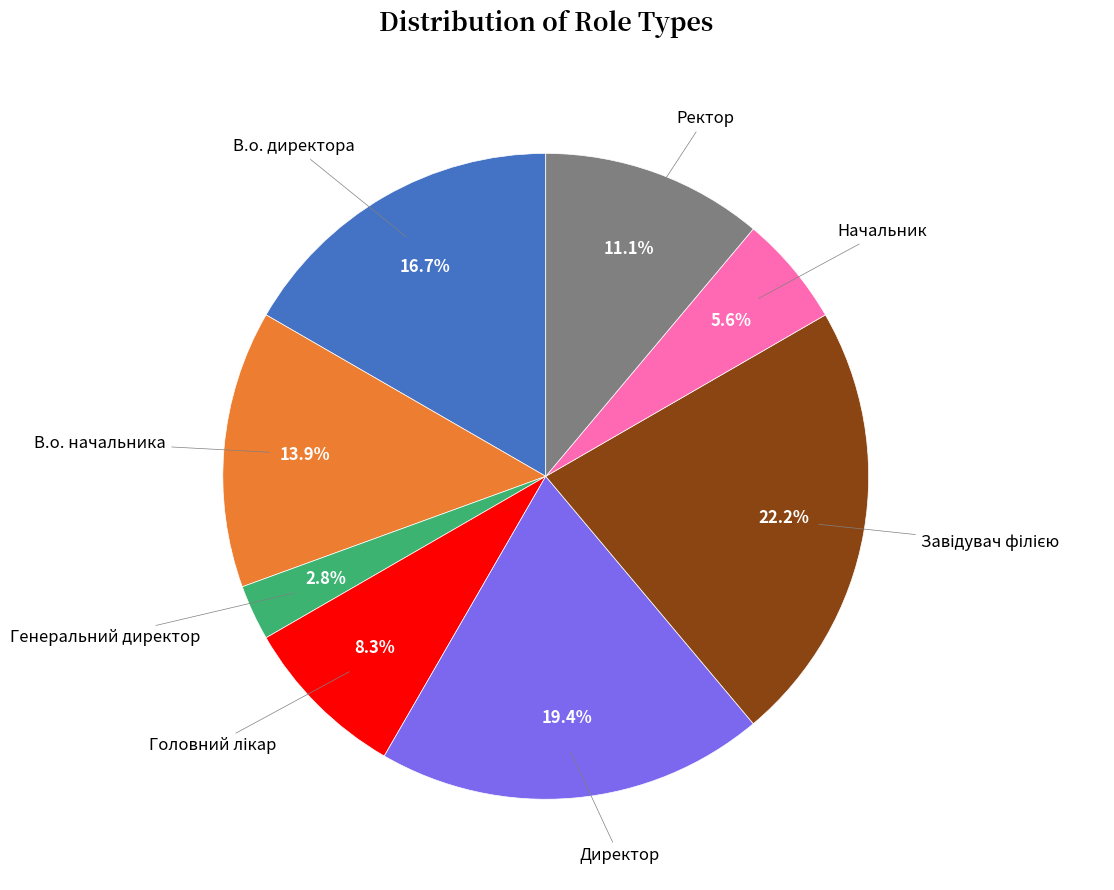

Which has a higher value, В.о. директора or Начальник?

В.о. директора